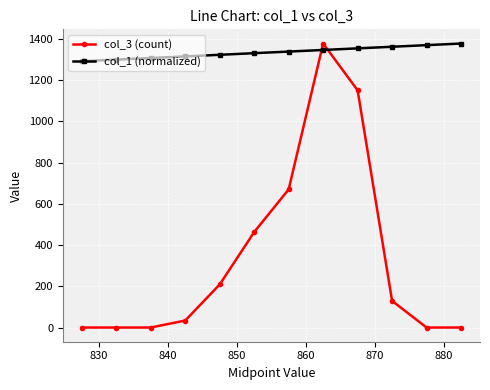

What are all the series names shown in the legend?

col_3 (count), col_1 (normalized)